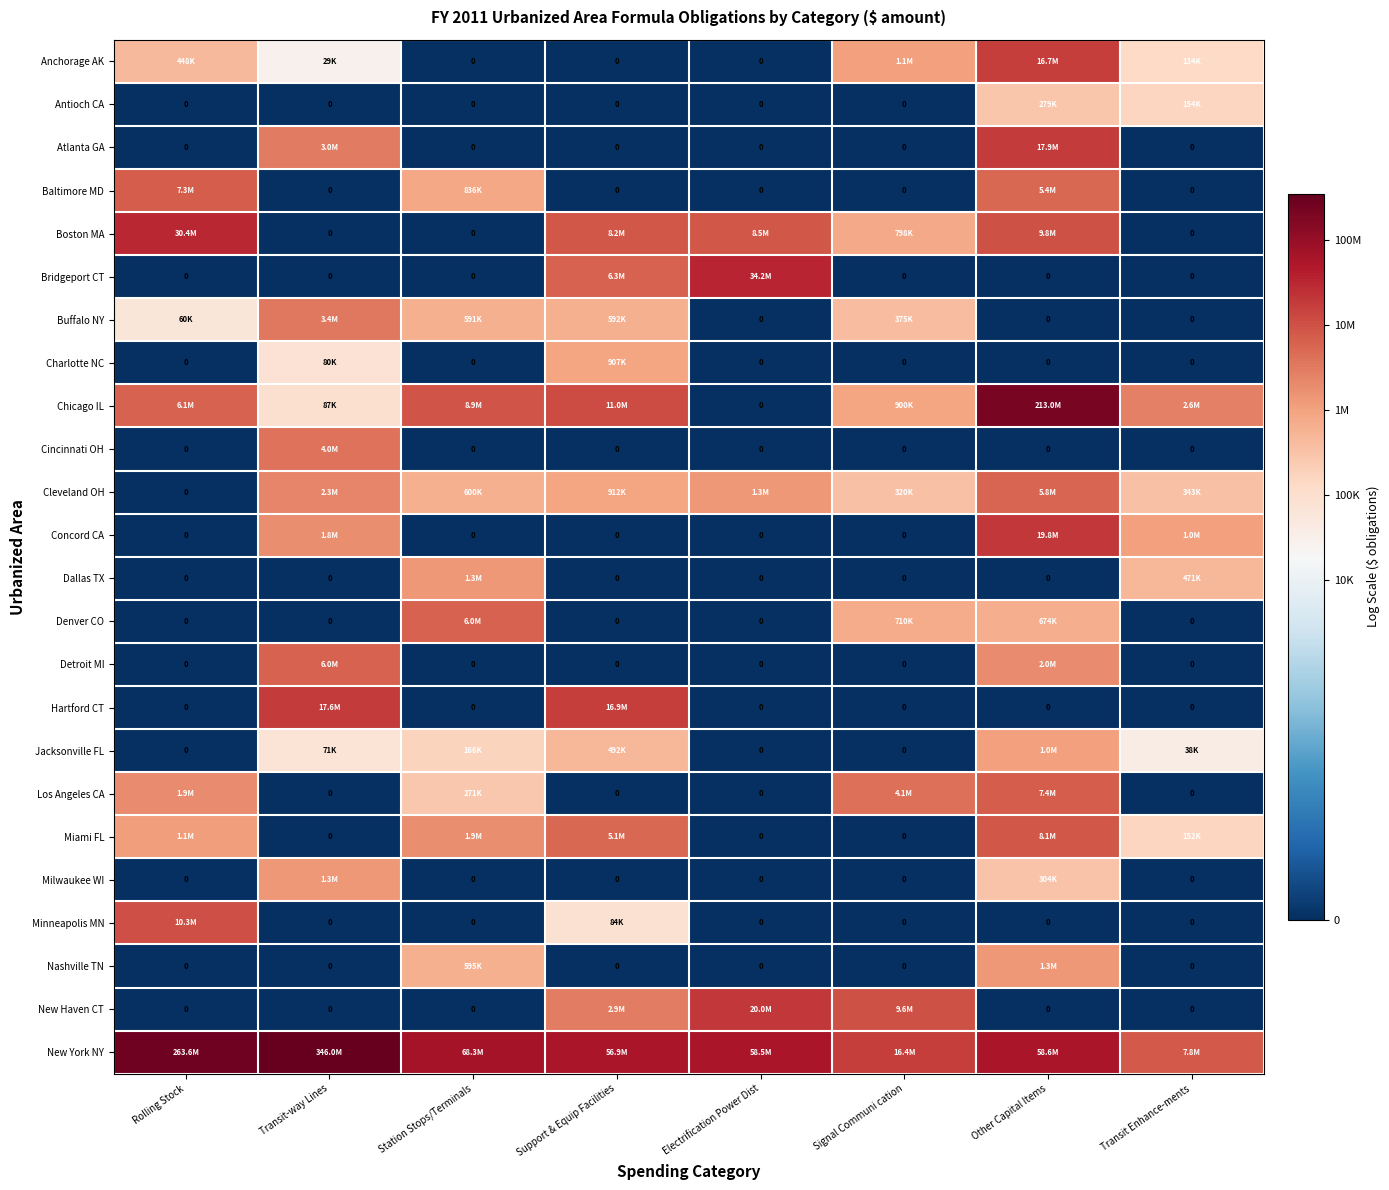

The value of Boston MA at Support & Equip Facilities is 15.9. True or false?

True